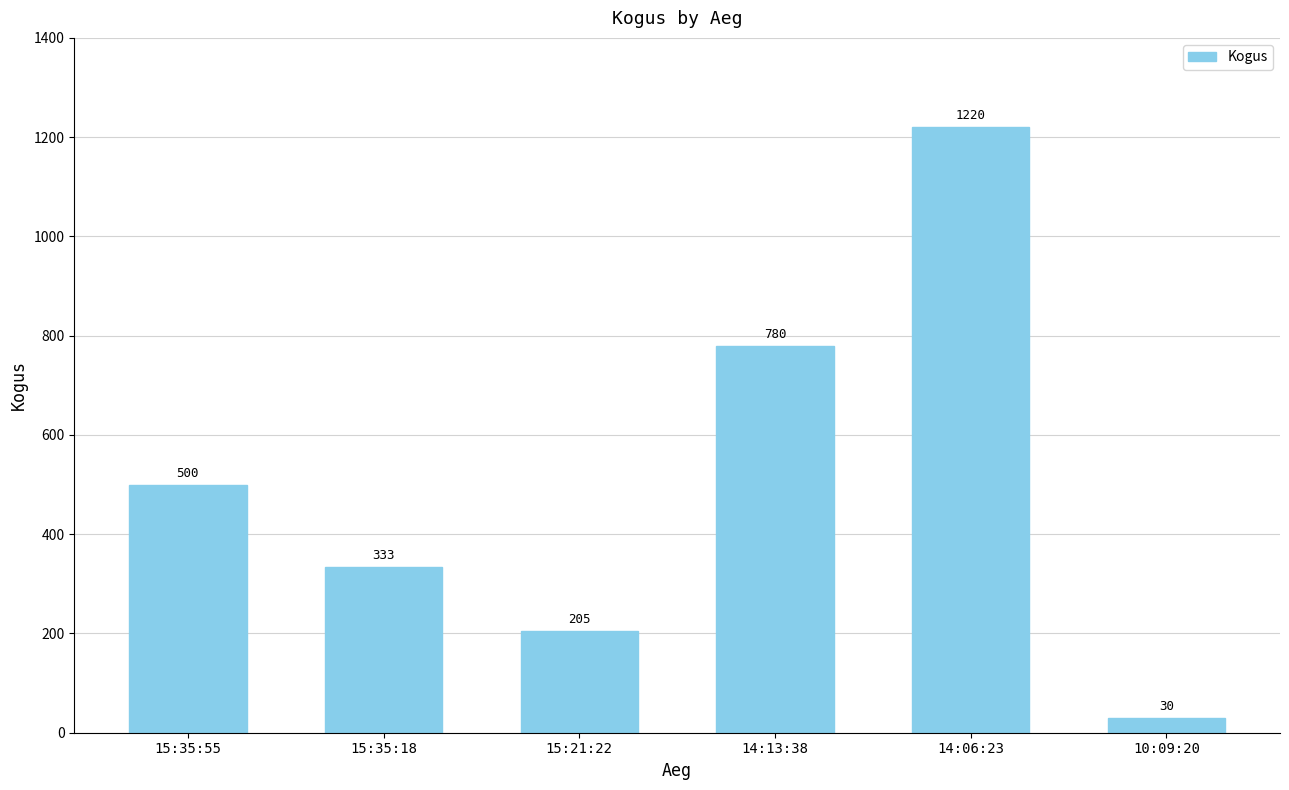

What is the average value?

511